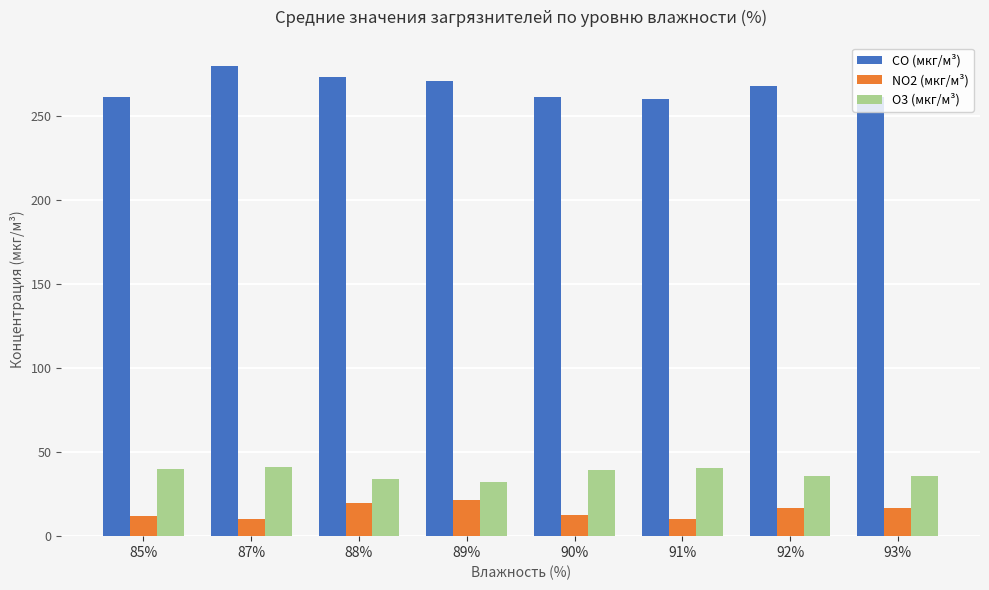

What is the difference between the highest and lowest values at 87%?

269.7